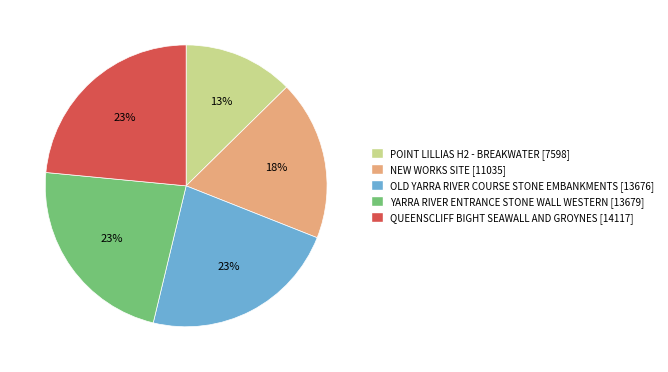

What percentage is the NEW WORKS SITE slice, to the nearest percent?

18%